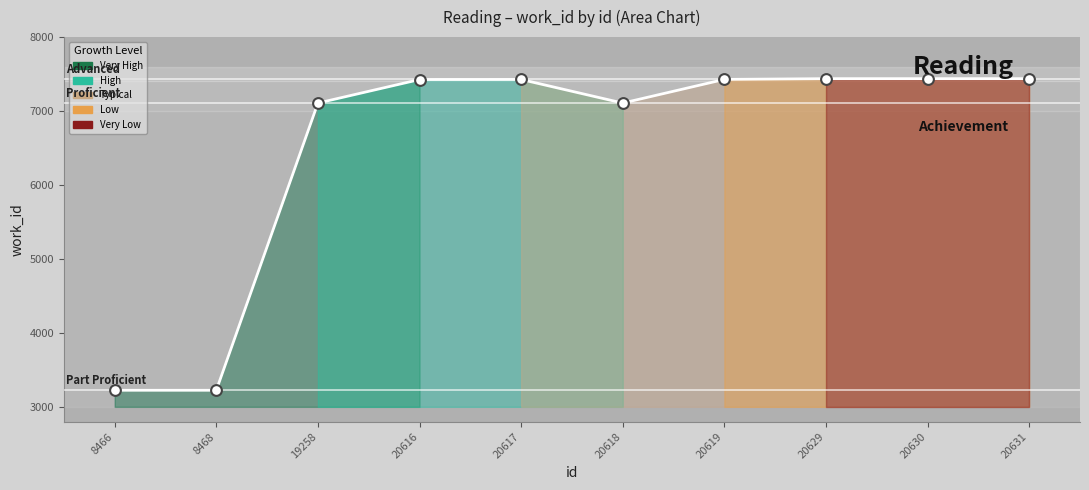

Approximately how many times larger is the value at 20618 compared to 20629?

1.0